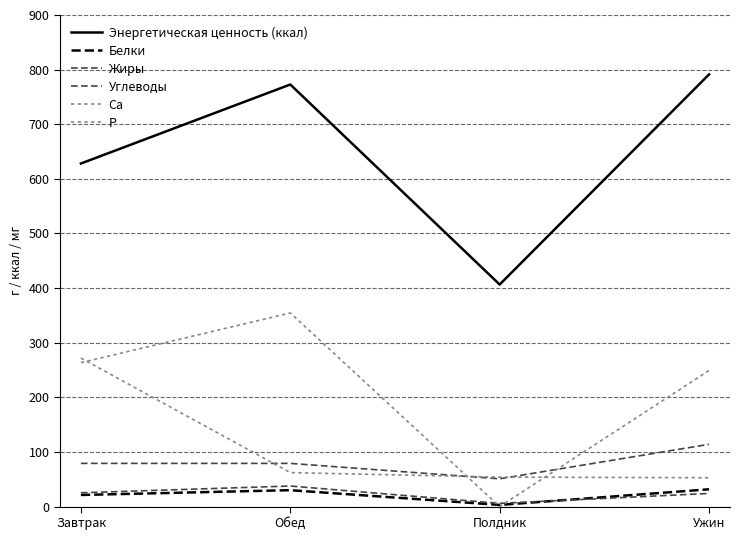

How many lines are shown in the chart?

6